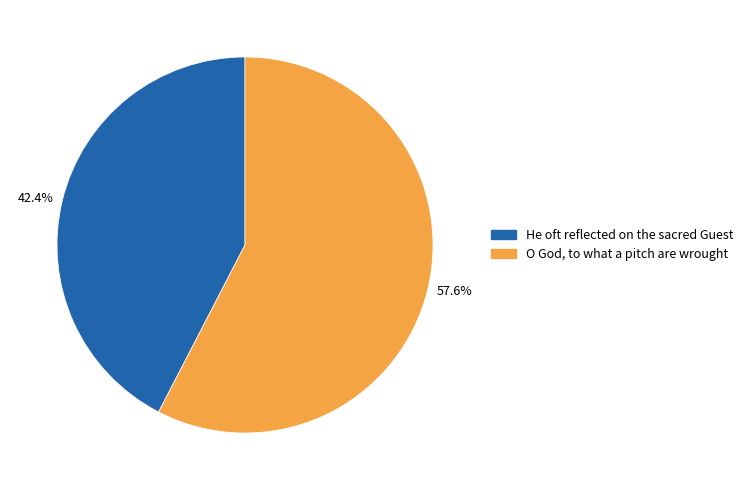

Which category has the biggest portion of the pie?

O God, to what a pitch are wrought